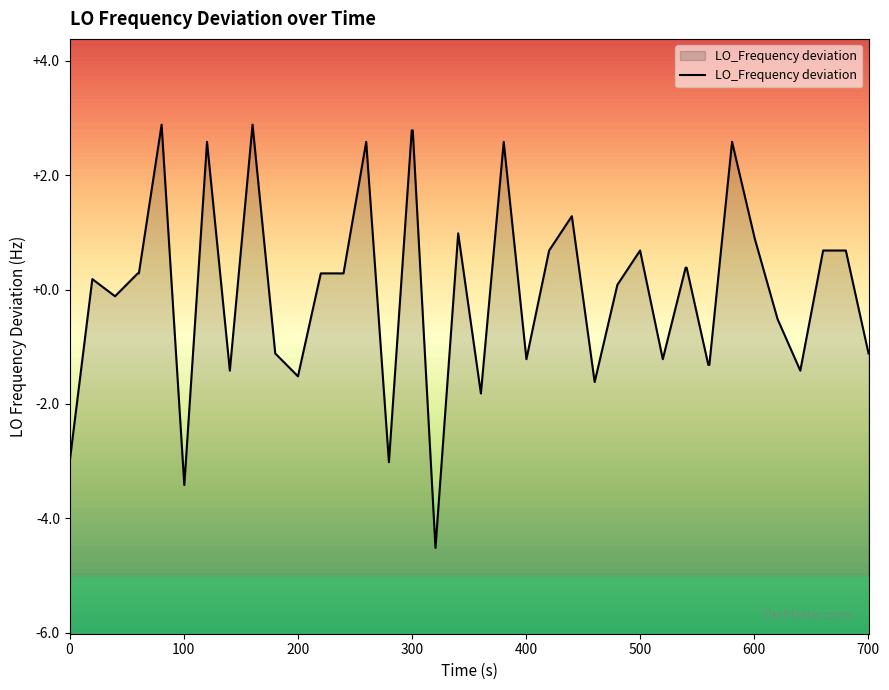

What is the greatest value displayed?

2.9